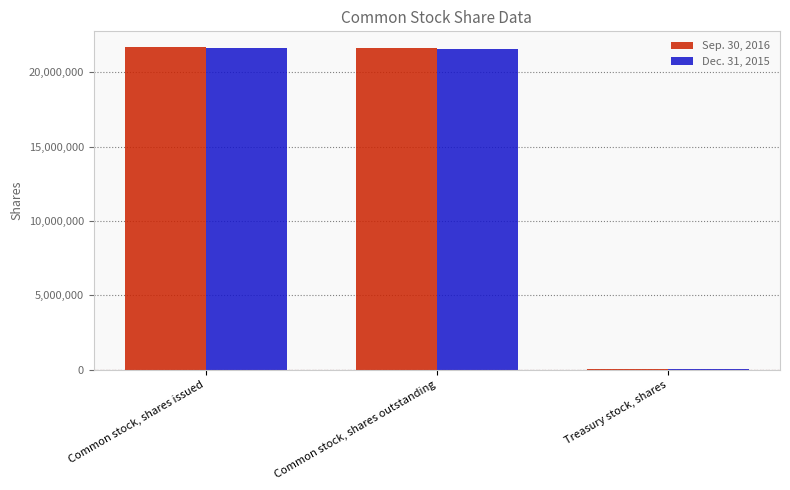

What are all the series names shown in the legend?

Sep. 30, 2016, Dec. 31, 2015